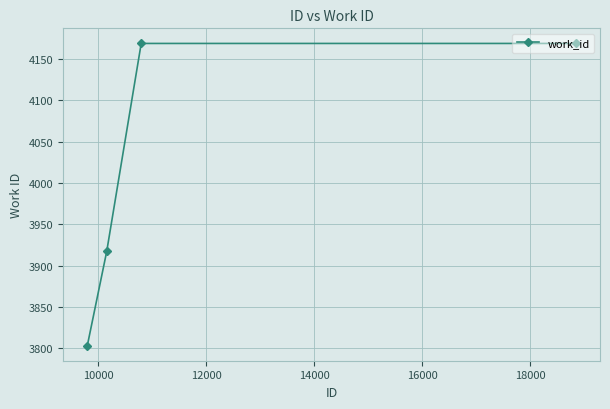

True or false: the data has more than 1 interior local peaks.

False